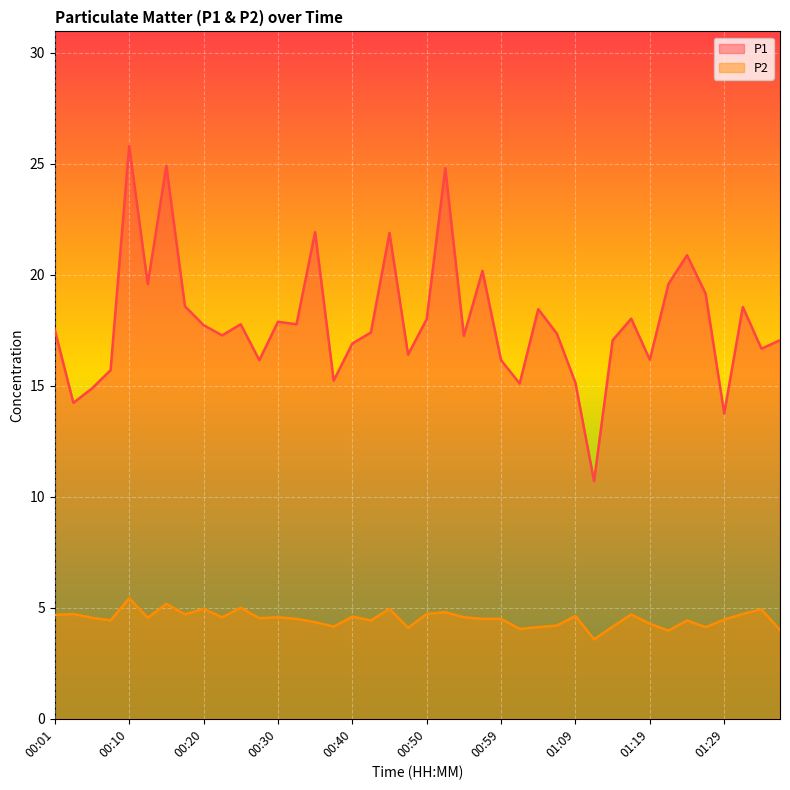

True or false: P2 and P1 cross at least once.

False